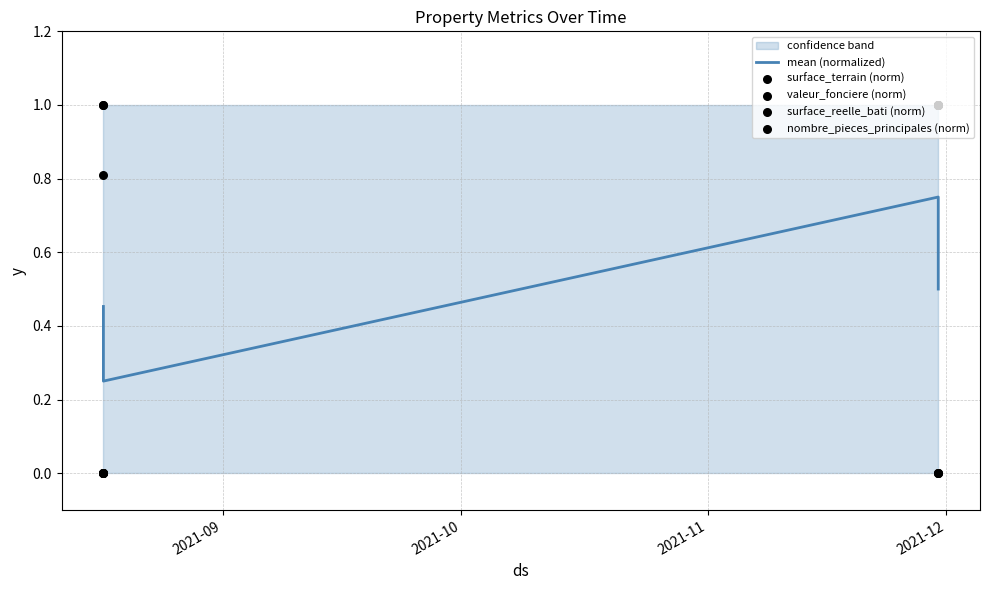

At which category is the sum across all series the highest?

2021-11